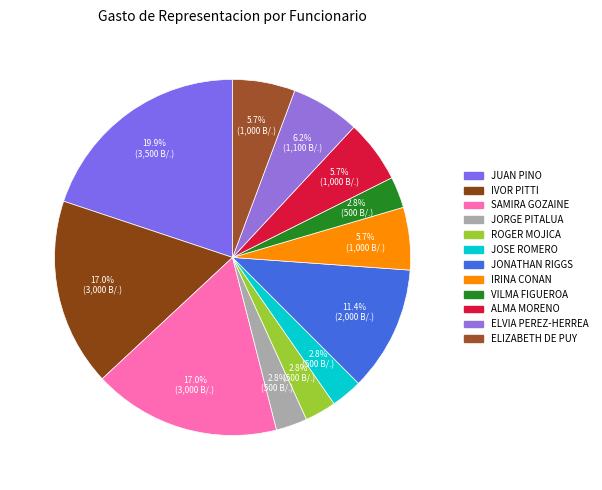

How many segments does this pie chart have?

12